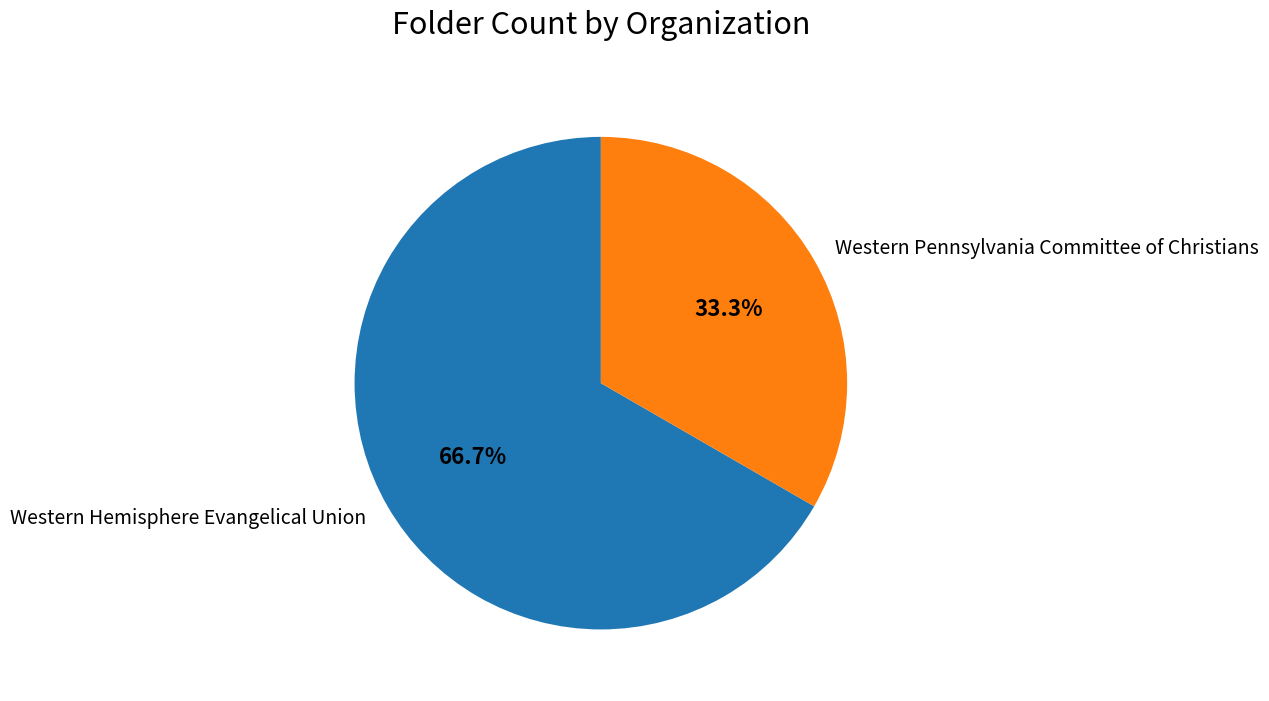

What percentage is the Western Pennsylvania Committee of Christians slice, to the nearest percent?

33%